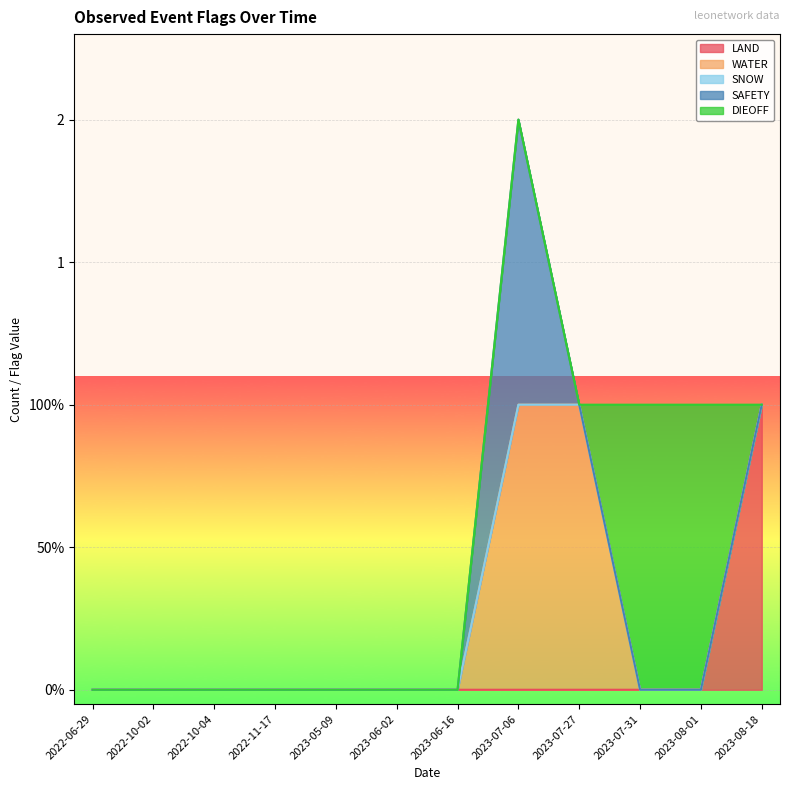

The LAND series shows 0 at 2023-08-01. True or false?

True